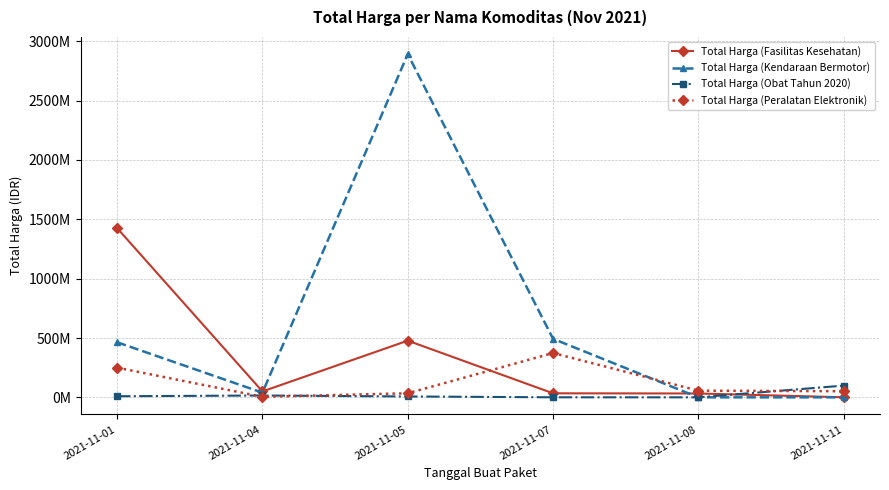

What is the approximate value of Total Harga (Peralatan Elektronik) at 2021-11-07?

373404000